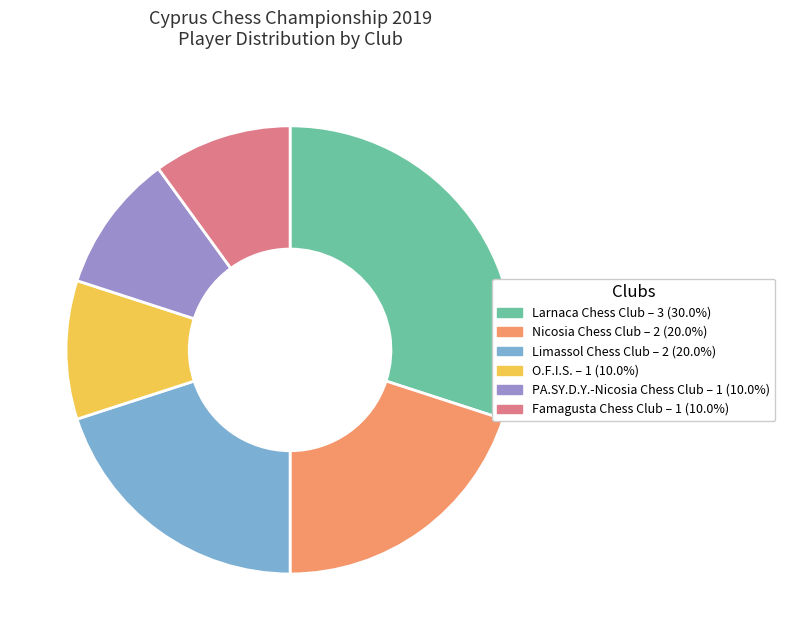

How many segments does this pie chart have?

6